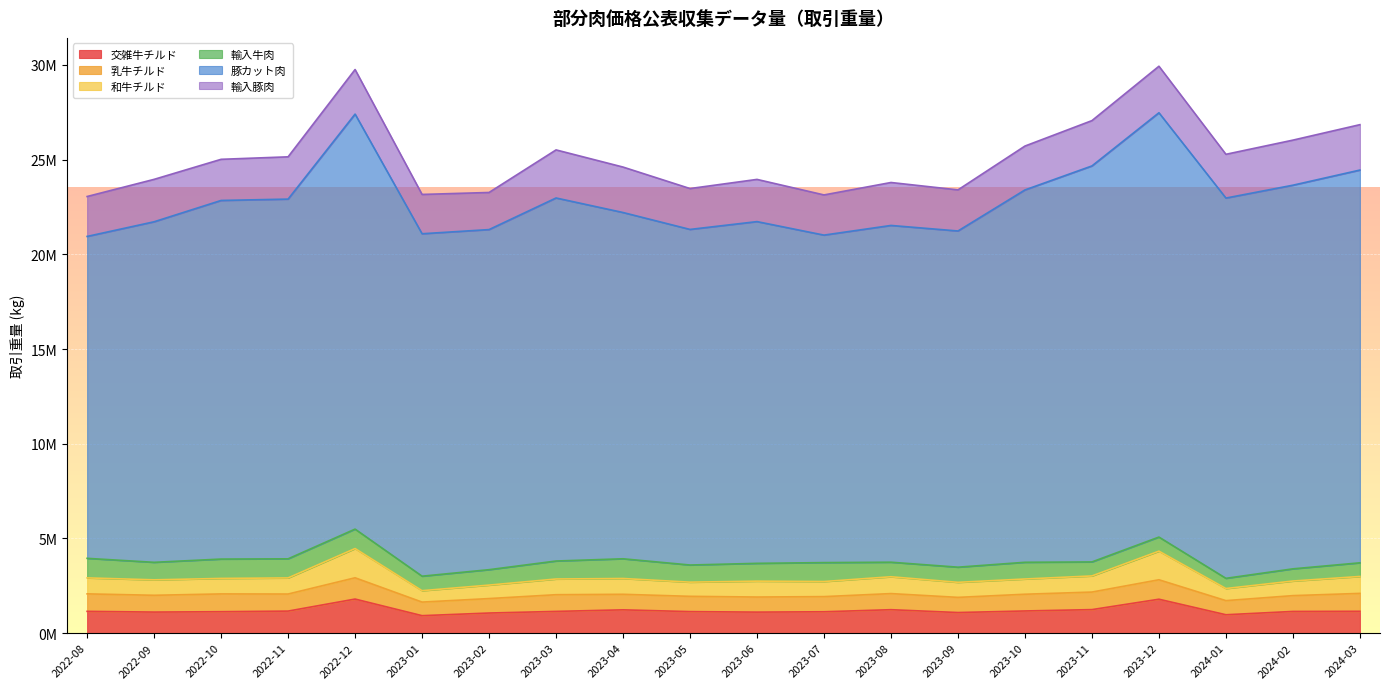

Reading right to left, list all the values displayed in this chart.

交雑牛チルド: 2024-03=1152569	2024-02=1144972	2024-01=970309	2023-12=1790338	2023-11=1241852	2023-10=1170149	2023-09=1087245	2023-08=1237220	2023-07=1128165	2023-06=1109572	2023-05=1135933	2023-04=1229515	2023-03=1147166	2023-02=1061246	2023-01=922218	2022-12=1798507	2022-11=1163409	2022-10=1131580	2022-09=1111554	2022-08=1149440
乳牛チルド: 2024-03=945192	2024-02=835277	2024-01=745365	2023-12=1027340	2023-11=926358	2023-10=883589	2023-09=800703	2023-08=850406	2023-07=799966	2023-06=796381	2023-05=806875	2023-04=820998	2023-03=881463	2023-02=763330	2023-01=716824	2022-12=1123565	2022-11=901255	2022-10=938642	2022-09=886311	2022-08=923649
和牛チルド: 2024-03=893913	2024-02=770540	2024-01=639780	2023-12=1510562	2023-11=851573	2023-10=804163	2023-09=794067	2023-08=888681	2023-07=796618	2023-06=839116	2023-05=748520	2023-04=833906	2023-03=829230	2023-02=711285	2023-01=602636	2022-12=1544320	2022-11=849925	2022-10=818026	2022-09=815640	2022-08=843711
輸入牛肉: 2024-03=720861	2024-02=643735	2024-01=538222	2023-12=743847	2023-11=739595	2023-10=882642	2023-09=800295	2023-08=768226	2023-07=999249	2023-06=939750	2023-05=905334	2023-04=1041079	2023-03=949762	2023-02=814312	2023-01=765111	2022-12=1026302	2022-11=1008478	2022-10=1022278	2022-09=925254	2022-08=1032097
豚カット肉: 2024-03=20739461	2024-02=20258019	2024-01=20079934	2023-12=22406041	2023-11=20910795	2023-10=19662149	2023-09=17752671	2023-08=17782837	2023-07=17293319	2023-06=18045491	2023-05=17720760	2023-04=18284946	2023-03=19170444	2023-02=17958877	2023-01=18082215	2022-12=21914916	2022-11=18995352	2022-10=18936738	2022-09=17983094	2022-08=16998903
輸入豚肉: 2024-03=2397075	2024-02=2380081	2024-01=2310539	2023-12=2456565	2023-11=2393405	2023-10=2317604	2023-09=2170211	2023-08=2268040	2023-07=2121675	2023-06=2228559	2023-05=2158511	2023-04=2399921	2023-03=2538529	2023-02=1959457	2023-01=2075657	2022-12=2353425	2022-11=2232473	2022-10=2172433	2022-09=2239614	2022-08=2107602